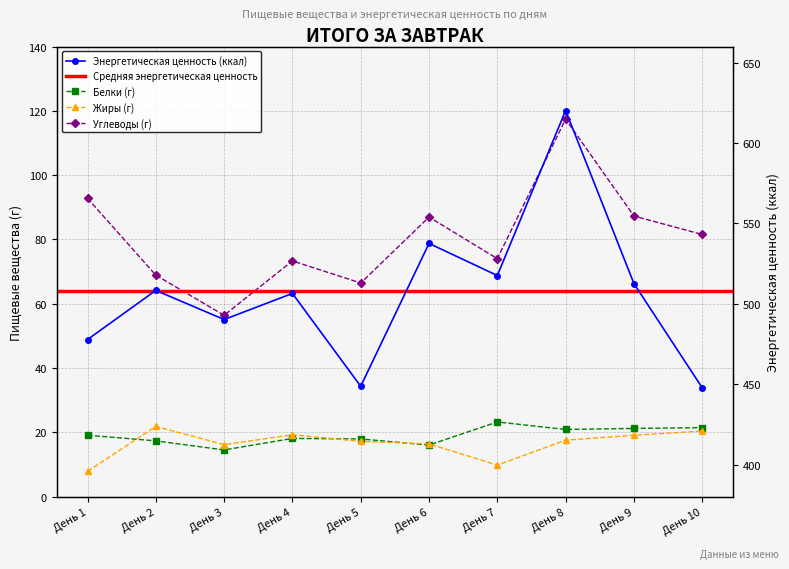

What is the highest value of the Жиры (г) series?

21.9